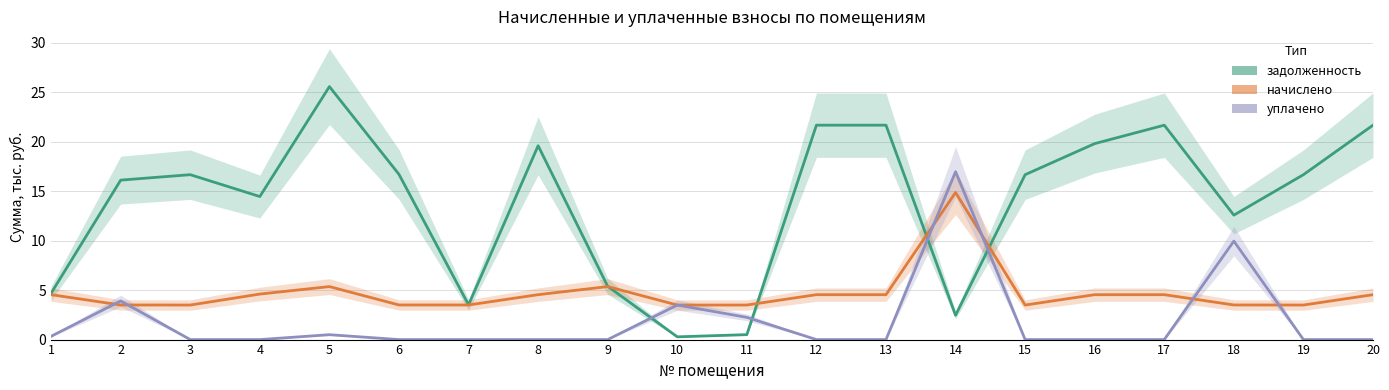

How many intersections are there between начислено and уплачено?

6